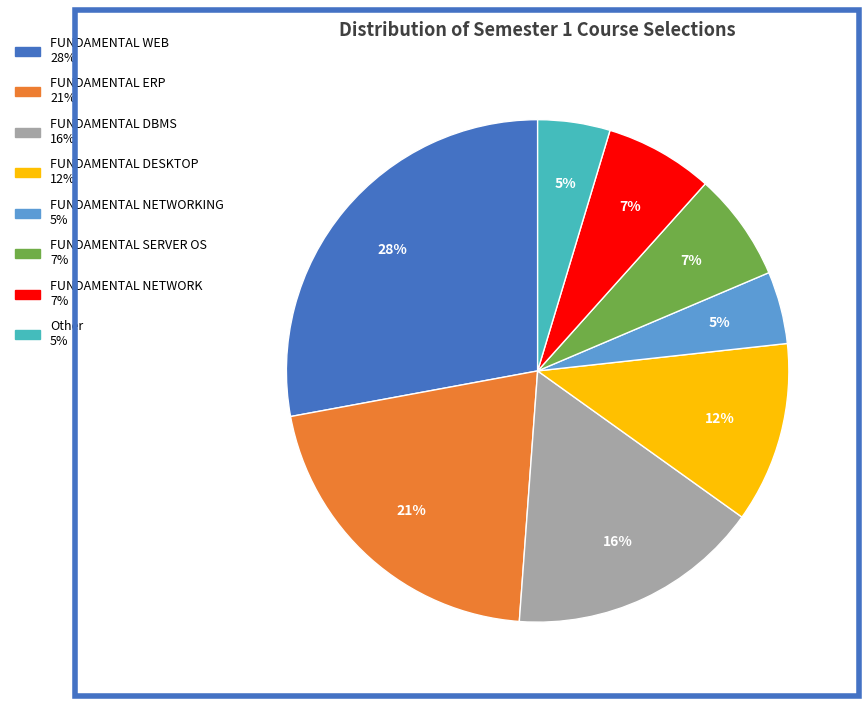

Is there any slice that represents more than half of the pie?

No